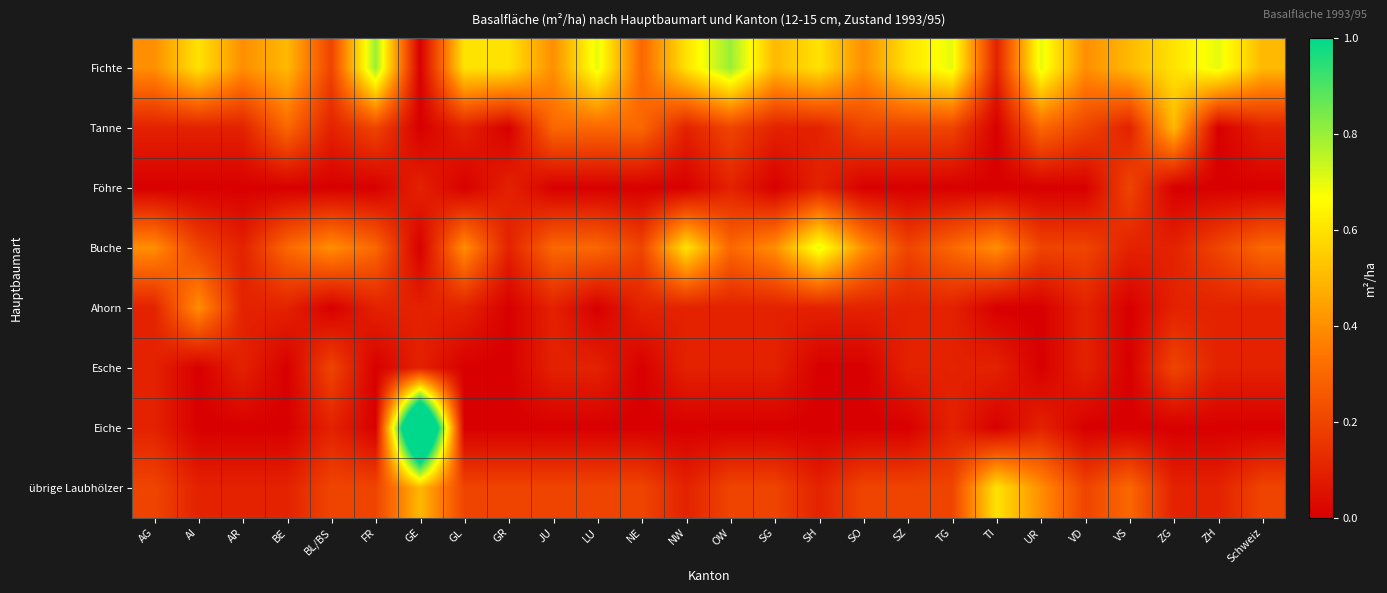

Reading left to right, extract all data points from this chart.

Fichte: AG=0.4	AI=0.6	AR=0.4	BE=0.5	BL/BS=0.2	FR=0.8	GE=0.0	GL=0.6	GR=0.6	JU=0.4	LU=0.7	NE=0.3	NW=0.6	OW=0.8	SG=0.5	SH=0.6	SO=0.4	SZ=0.6	TG=0.7	TI=0.1	UR=0.7	VD=0.4	VS=0.5	ZG=0.6	ZH=0.7	Schweiz=0.5
Tanne: AG=0.1	AI=0.1	AR=0.1	BE=0.3	BL/BS=0.1	FR=0.2	GE=0.0	GL=0.1	GR=0.0	JU=0.3	LU=0.3	NE=0.3	NW=0.1	OW=0.2	SG=0.1	SH=0.1	SO=0.2	SZ=0.2	TG=0.2	TI=0.0	UR=0.3	VD=0.2	VS=0.1	ZG=0.5	ZH=0.0	Schweiz=0.1
Föhre: AG=0.0	AI=0.0	AR=0.0	BE=0.0	BL/BS=0.0	FR=0.0	GE=0.1	GL=0.0	GR=0.1	JU=0.0	LU=0.0	NE=0.0	NW=0.0	OW=0.1	SG=0.0	SH=0.1	SO=0.0	SZ=0.0	TG=0.0	TI=0.0	UR=0.0	VD=0.0	VS=0.2	ZG=0.0	ZH=0.0	Schweiz=0.0
Buche: AG=0.4	AI=0.2	AR=0.1	BE=0.3	BL/BS=0.4	FR=0.3	GE=0.0	GL=0.4	GR=0.1	JU=0.3	LU=0.3	NE=0.2	NW=0.6	OW=0.3	SG=0.4	SH=0.7	SO=0.4	SZ=0.2	TG=0.3	TI=0.4	UR=0.2	VD=0.2	VS=0.1	ZG=0.1	ZH=0.2	Schweiz=0.3
Ahorn: AG=0.1	AI=0.4	AR=0.1	BE=0.1	BL/BS=0.0	FR=0.1	GE=0.1	GL=0.1	GR=0.0	JU=0.1	LU=0.0	NE=0.1	NW=0.1	OW=0.1	SG=0.1	SH=0.1	SO=0.1	SZ=0.1	TG=0.1	TI=0.0	UR=0.0	VD=0.1	VS=0.0	ZG=0.1	ZH=0.1	Schweiz=0.1
Esche: AG=0.1	AI=0.0	AR=0.1	BE=0.0	BL/BS=0.2	FR=0.0	GE=0.1	GL=0.0	GR=0.0	JU=0.1	LU=0.1	NE=0.0	NW=0.1	OW=0.1	SG=0.1	SH=0.0	SO=0.0	SZ=0.1	TG=0.1	TI=0.1	UR=0.0	VD=0.1	VS=0.0	ZG=0.2	ZH=0.1	Schweiz=0.1
Eiche: AG=0.1	AI=0.0	AR=0.0	BE=0.0	BL/BS=0.1	FR=0.0	GE=1.7	GL=0.0	GR=0.0	JU=0.0	LU=0.0	NE=0.0	NW=0.0	OW=0.0	SG=0.0	SH=0.0	SO=0.0	SZ=0.0	TG=0.1	TI=0.0	UR=0.1	VD=0.0	VS=0.0	ZG=0.0	ZH=0.0	Schweiz=0.0
übrige Laubhölzer: AG=0.2	AI=0.1	AR=0.1	BE=0.1	BL/BS=0.2	FR=0.2	GE=0.5	GL=0.2	GR=0.2	JU=0.2	LU=0.2	NE=0.2	NW=0.1	OW=0.2	SG=0.2	SH=0.1	SO=0.2	SZ=0.2	TG=0.2	TI=0.6	UR=0.4	VD=0.2	VS=0.3	ZG=0.1	ZH=0.1	Schweiz=0.2